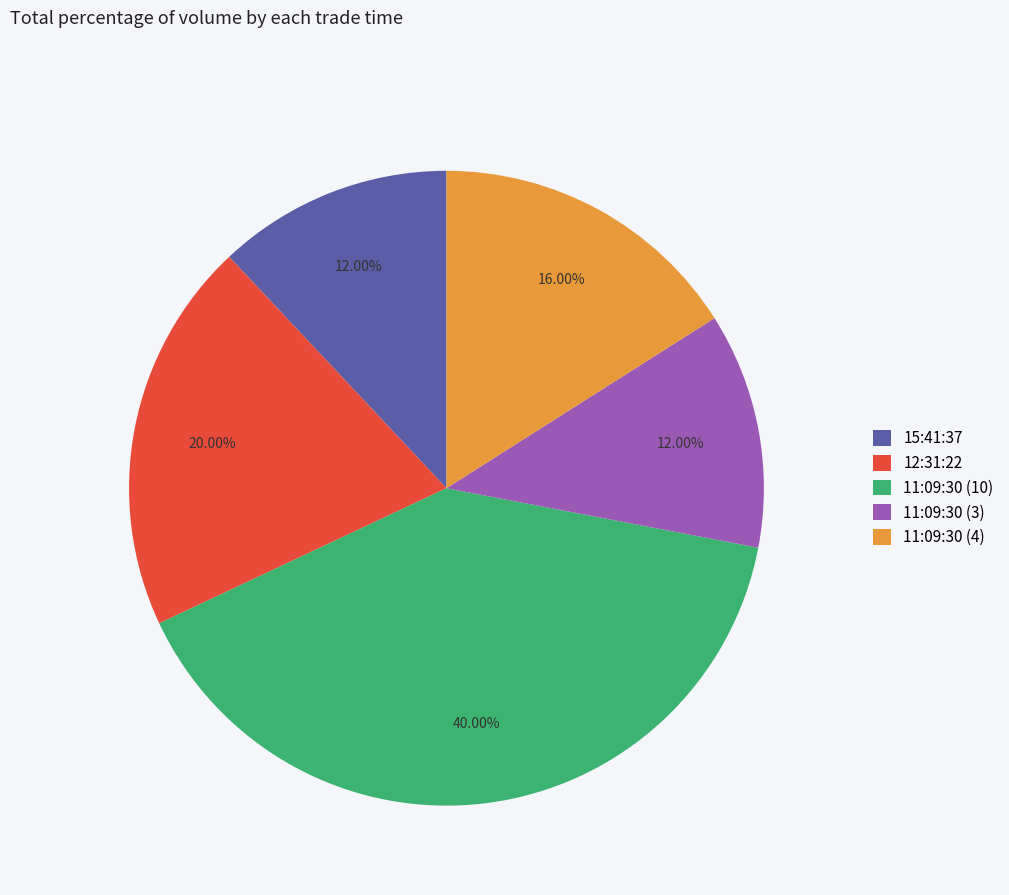

What is the ratio of the value at 11:09:30 (10) to the value at 15:41:37?

3.3